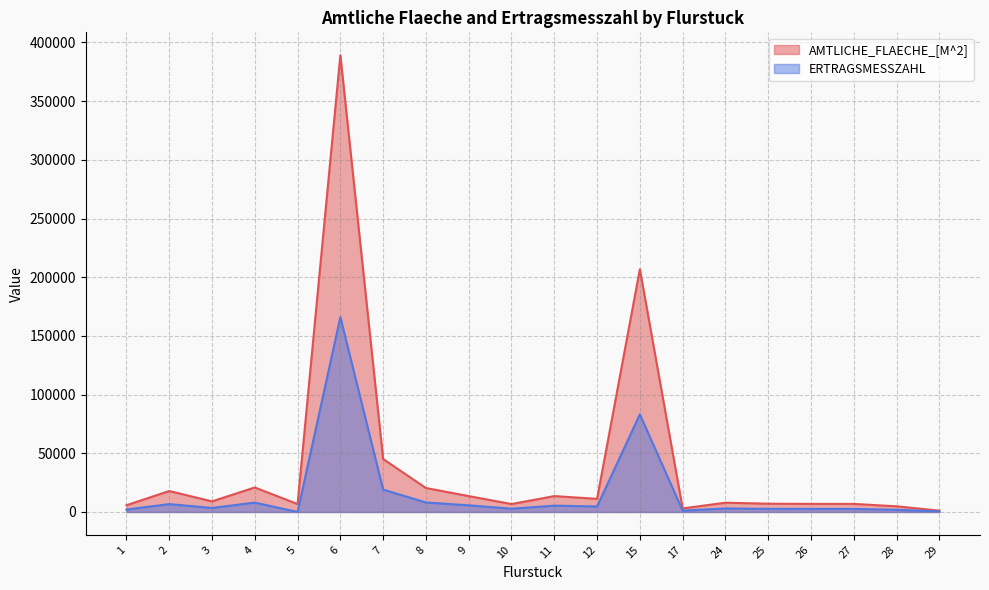

Read the ERTRAGSMESSZAHL value at 29, to the nearest 50.

450